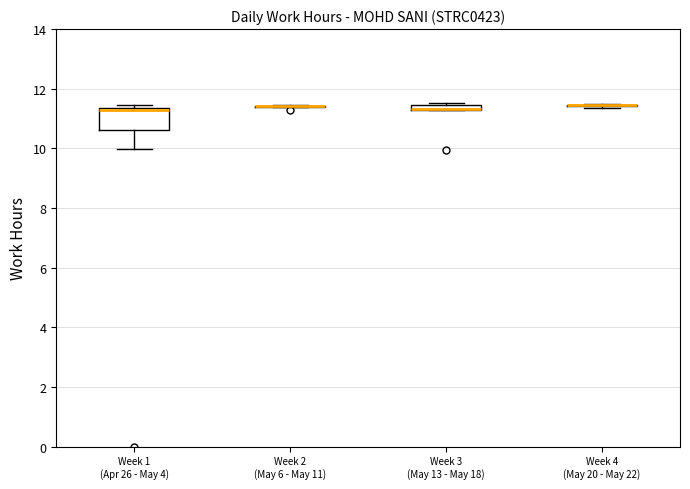

Comparing the boxes themselves (not the whiskers), which one is the tallest?

Week 1 (Apr 26 - May 4)